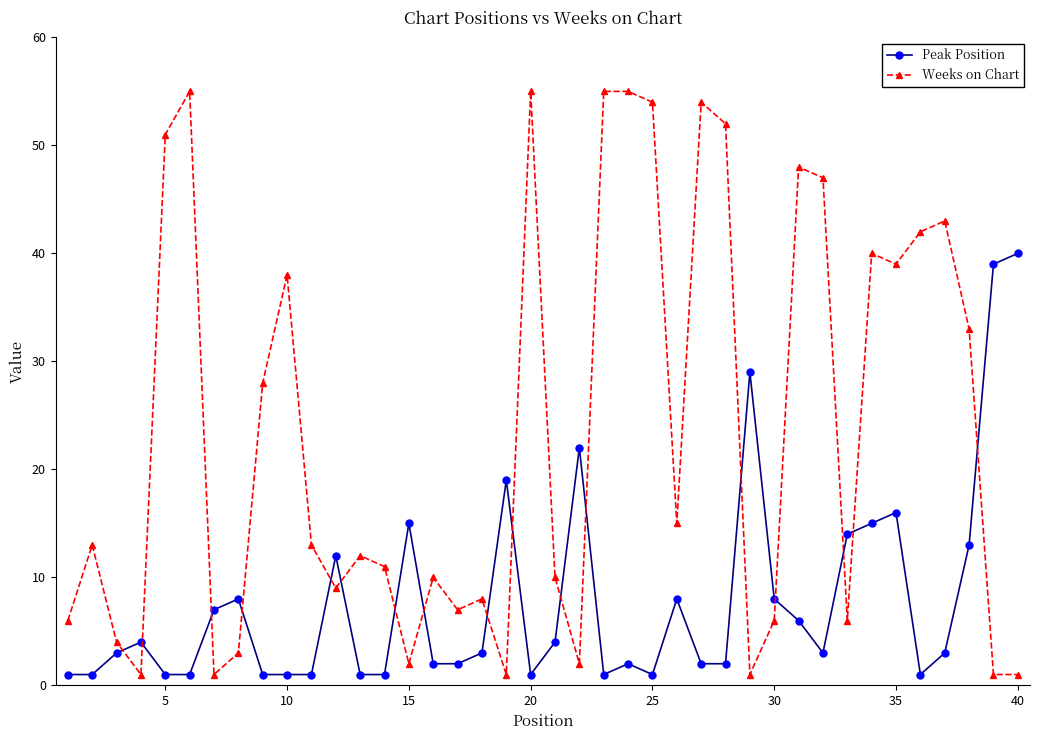

True or false: Weeks on Chart and Peak Position cross at least once.

True